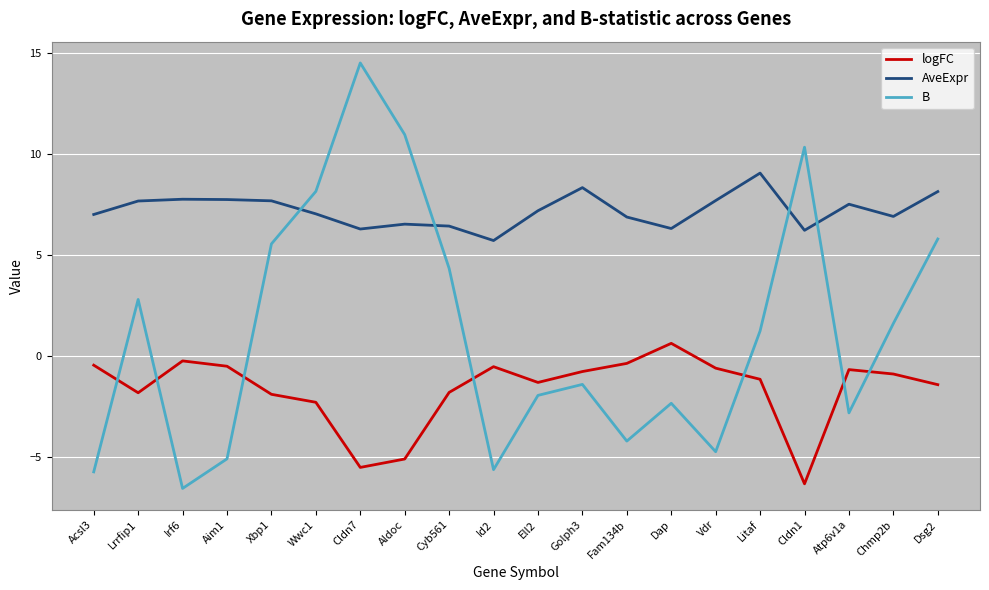

How many times do logFC and B cross each other?

7